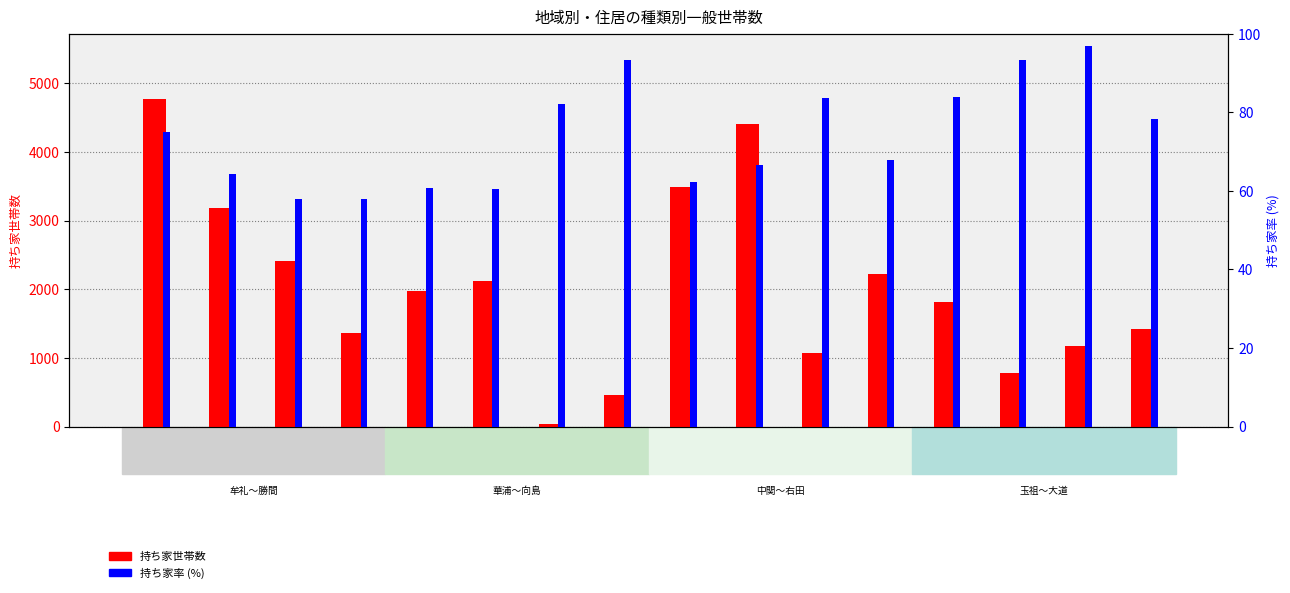

What is the average value of the 持ち家世帯数 series?

2041.9